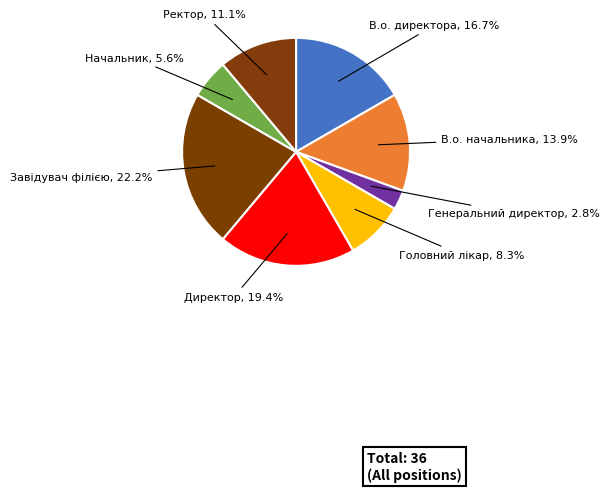

To the nearest percent, what is the combined percentage of Генеральний директор and Завідувач філією?

25%